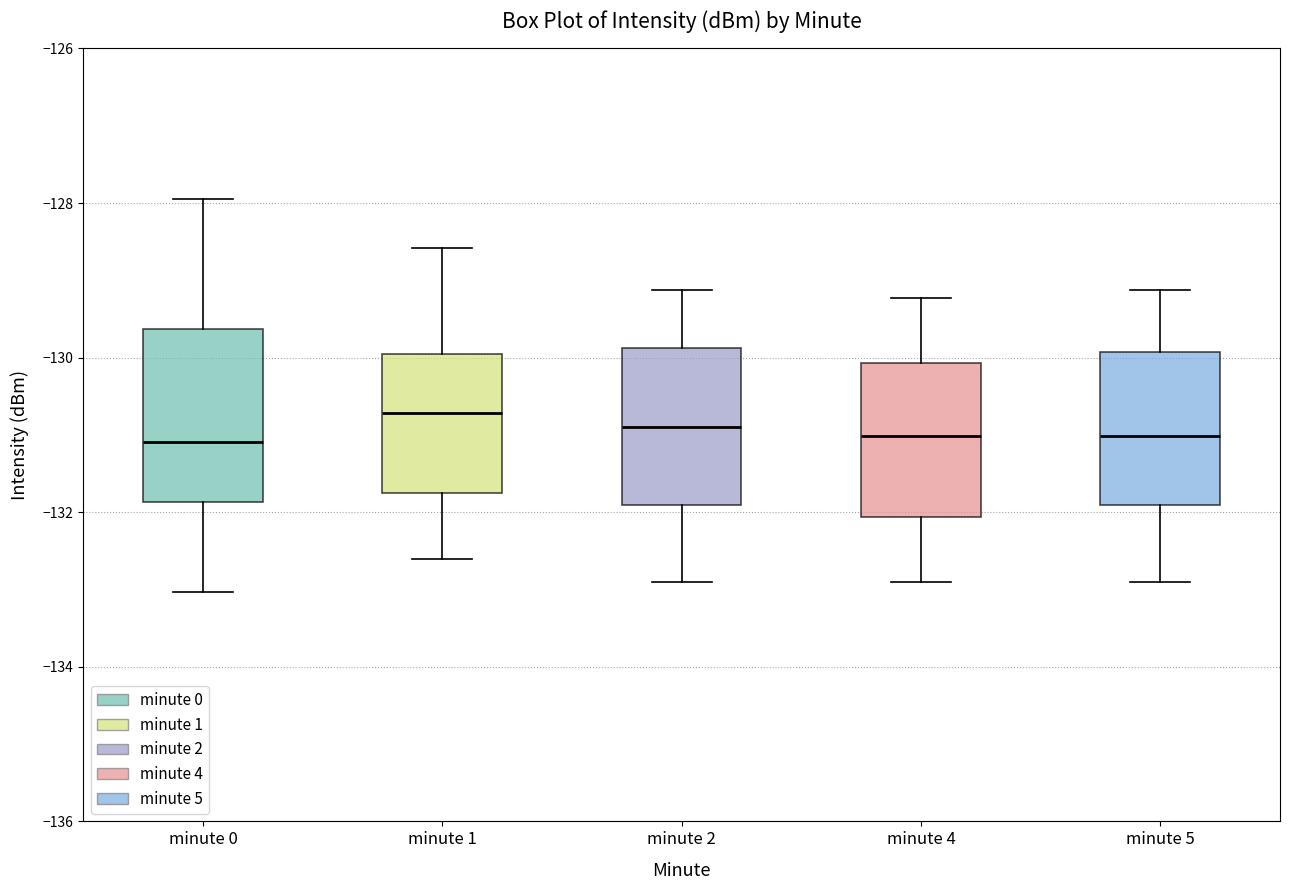

Reading left to right, transcribe this box plot: for each box, give where its median line is, the range the box spans, and where its two whiskers end, as read against the y-axis. The values are not printed on the chart, so give them approximately, as read against the axis.

minute 0: median -131.0, box -131.8 to -129.6, whiskers -133.0 to -128.0
minute 1: median -130.8, box -131.8 to -130.0, whiskers -132.6 to -128.6
minute 2: median -131.0, box -132.0 to -129.8, whiskers -133.0 to -129.2
minute 4: median -131.0, box -132.0 to -130.0, whiskers -133.0 to -129.2
minute 5: median -131.0, box -132.0 to -130.0, whiskers -133.0 to -129.2